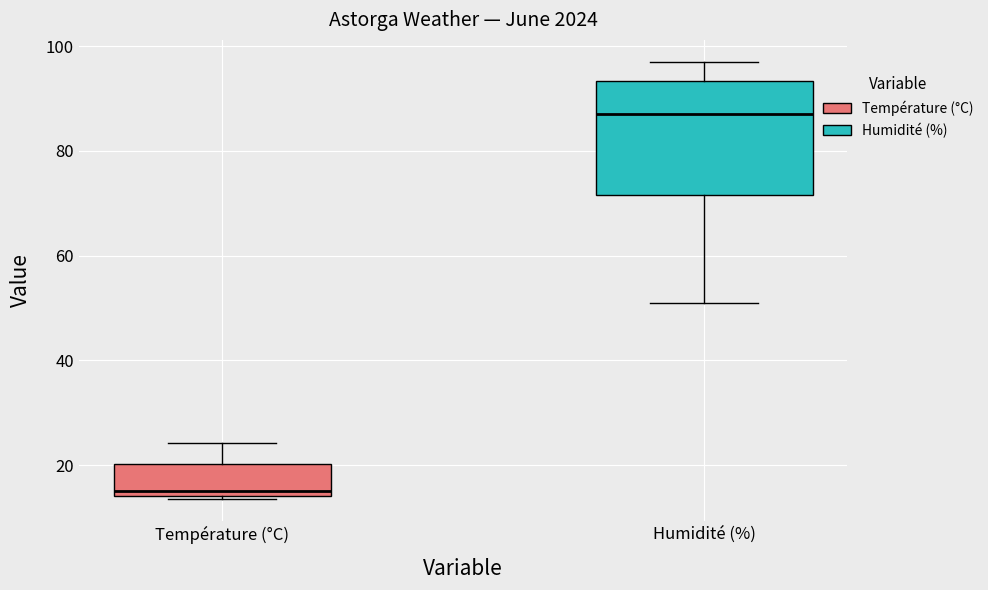

Which box's median line is the highest?

Humidité (%)